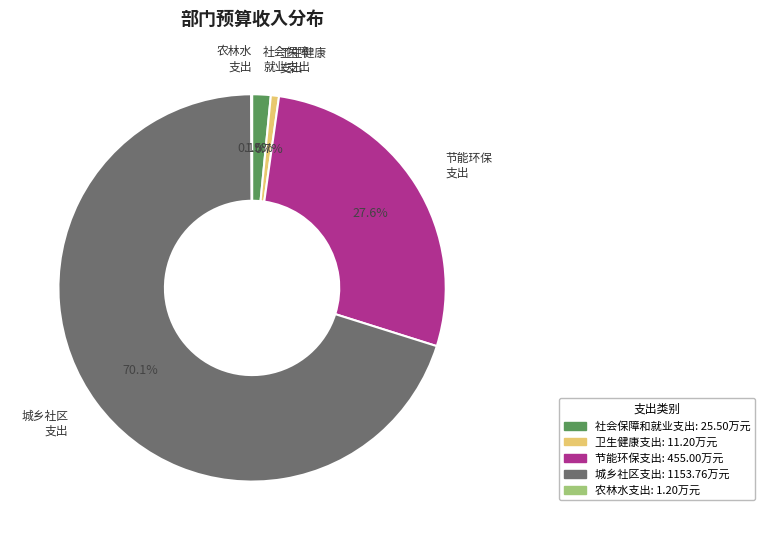

Which slice is the largest?

城乡社区支出